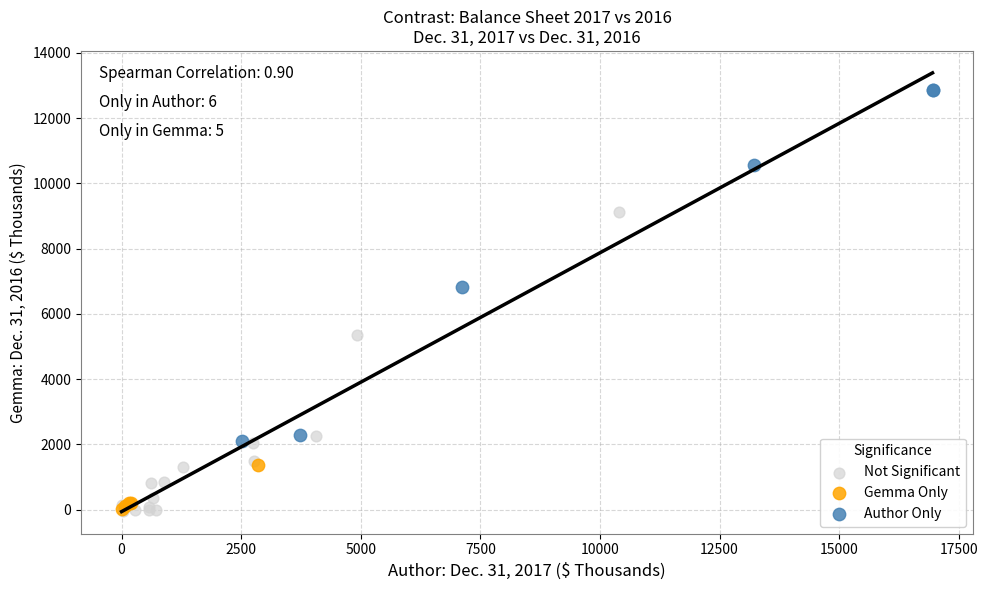

Which series has the largest Y range (max minus min)?

Author Only